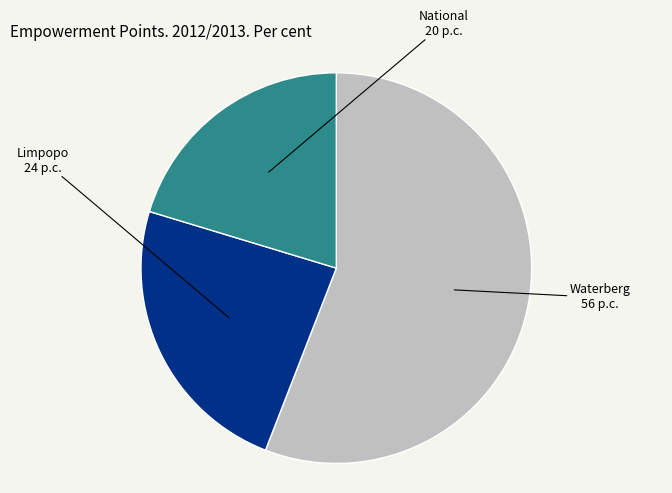

Is there a majority slice in this chart?

Yes